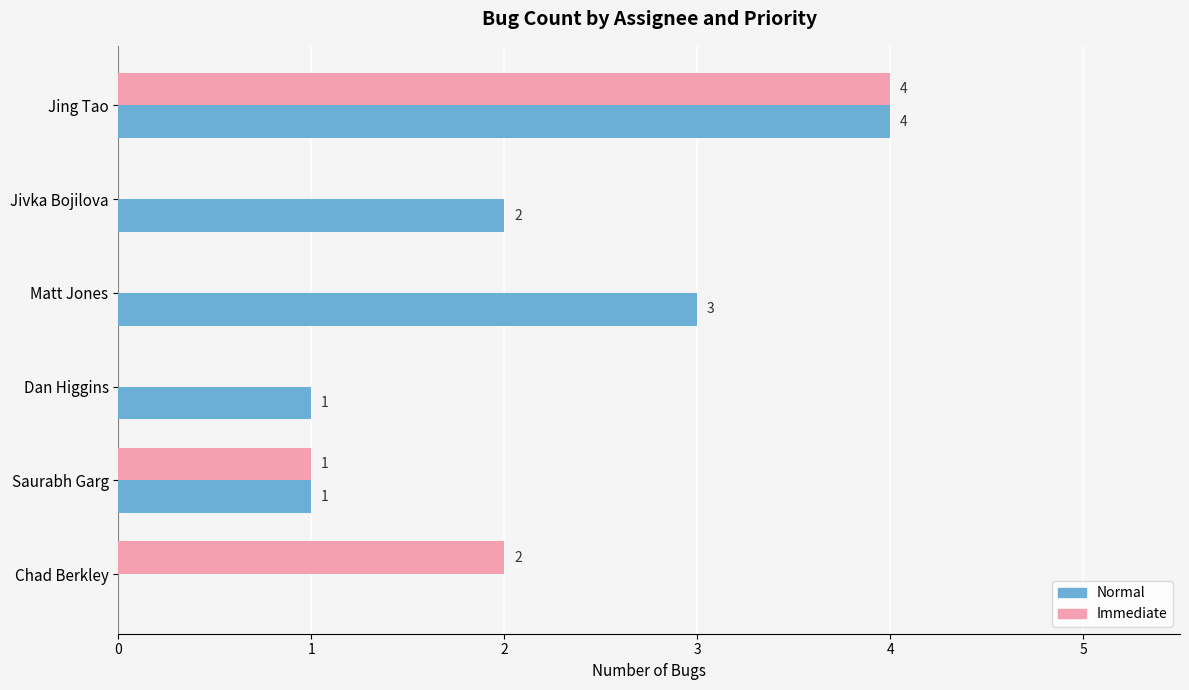

Which series changed the most between Jing Tao and Jivka Bojilova?

Immediate